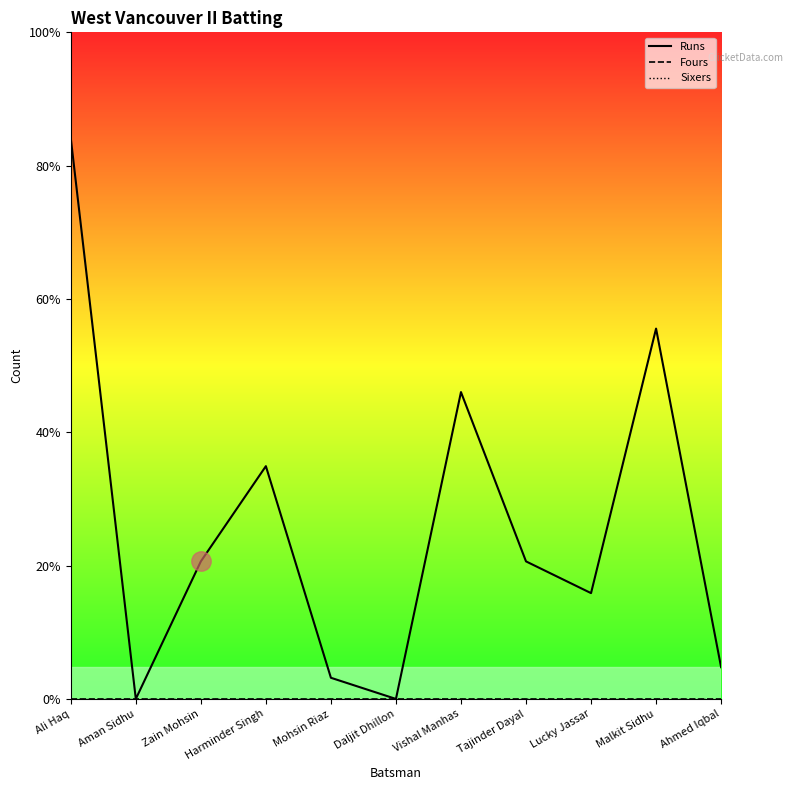

What is the maximum value shown in the chart?

53